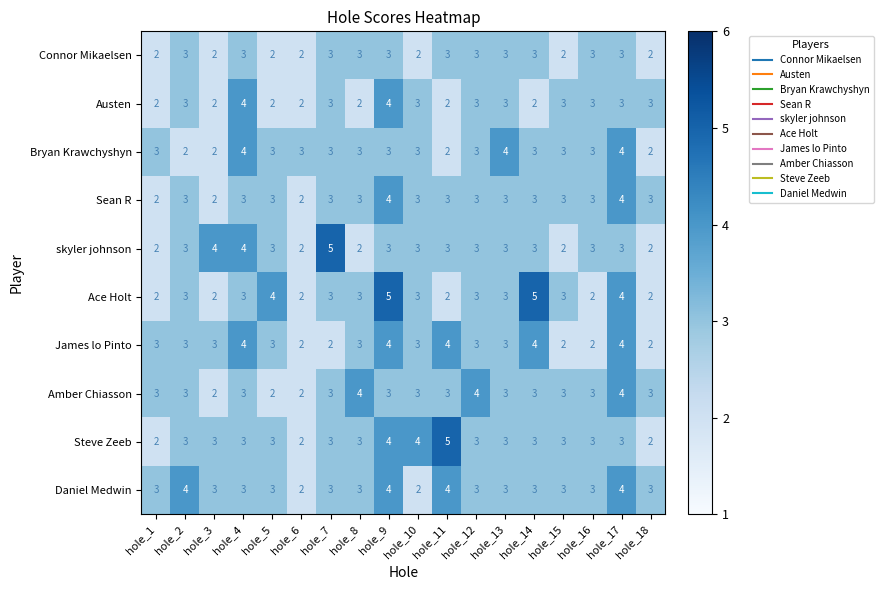

How many distinct data groups are displayed?

10